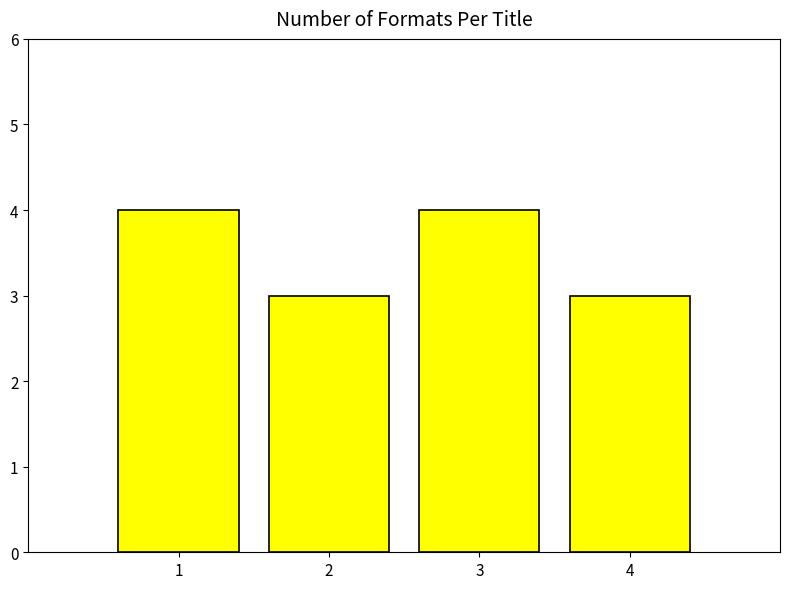

Reading left to right, what are all the values shown in this chart?

1=4	2=3	3=4	4=3